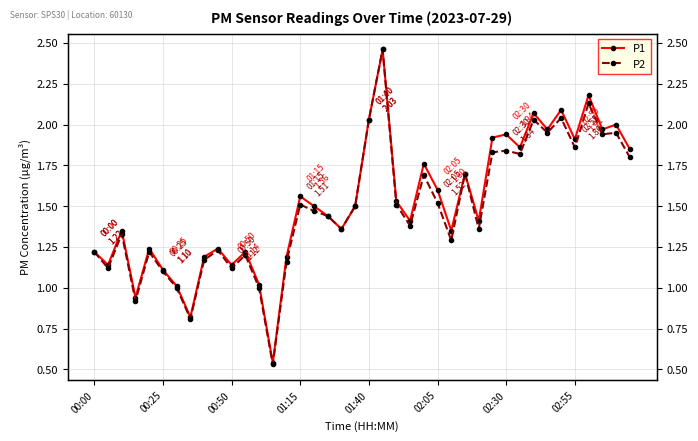

How many interior local valleys does the P2 series have?

13